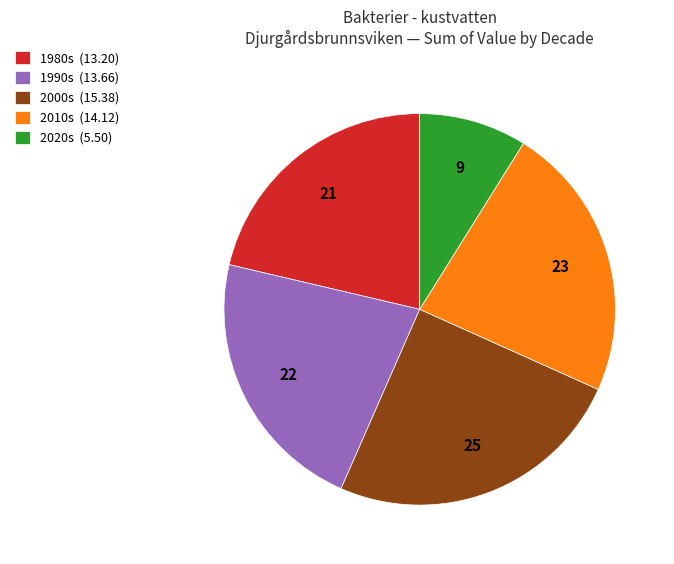

How many segments does this pie chart have?

5